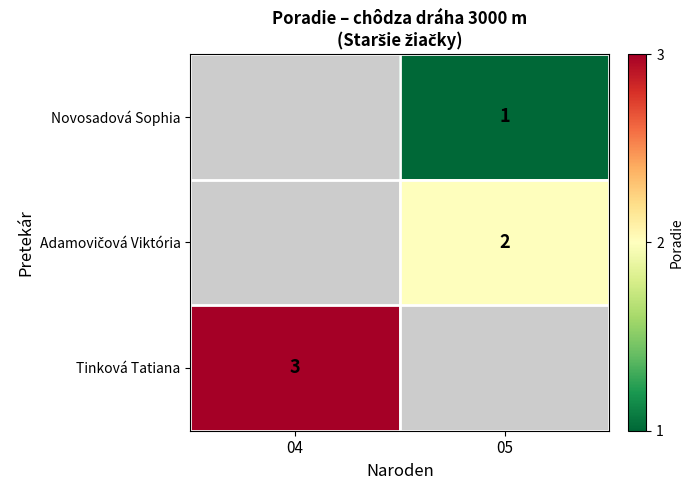

What is the minimum value shown in the chart?

1.0